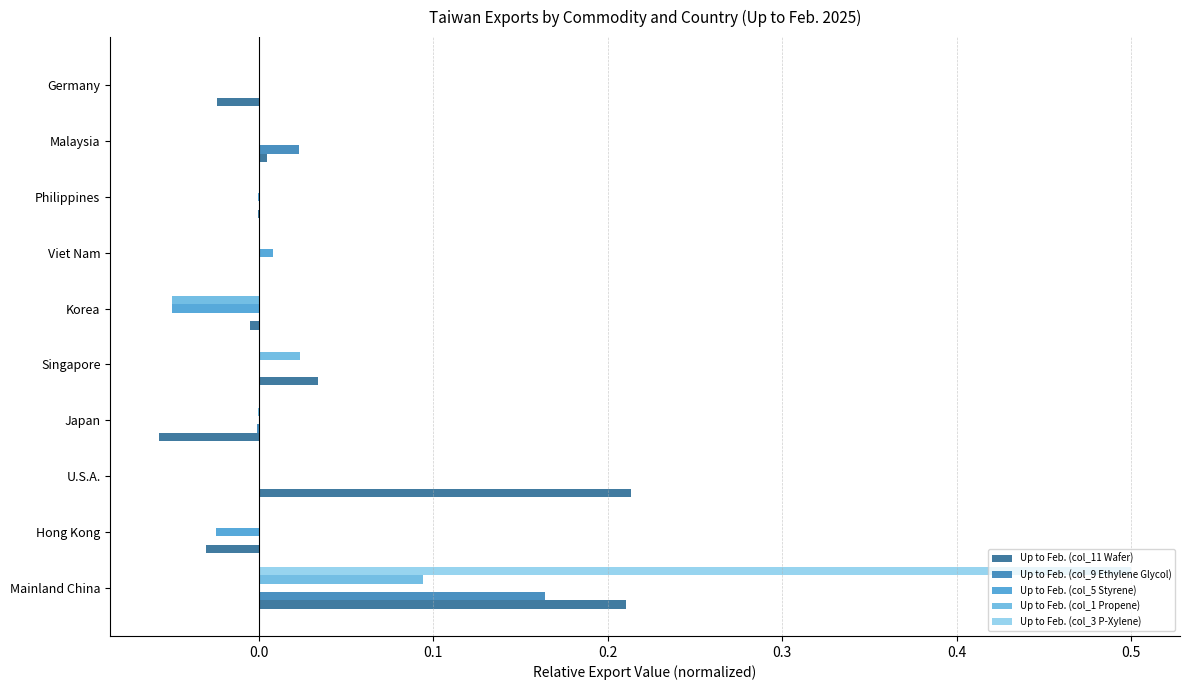

True or false: Up to Feb. (col_5 Styrene) has a value of 0.0 at Singapore.

True